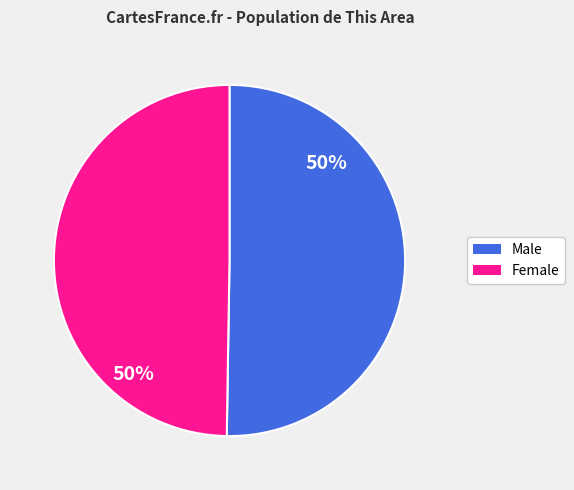

What is the ratio of the value at Male to the value at Female?

1.0